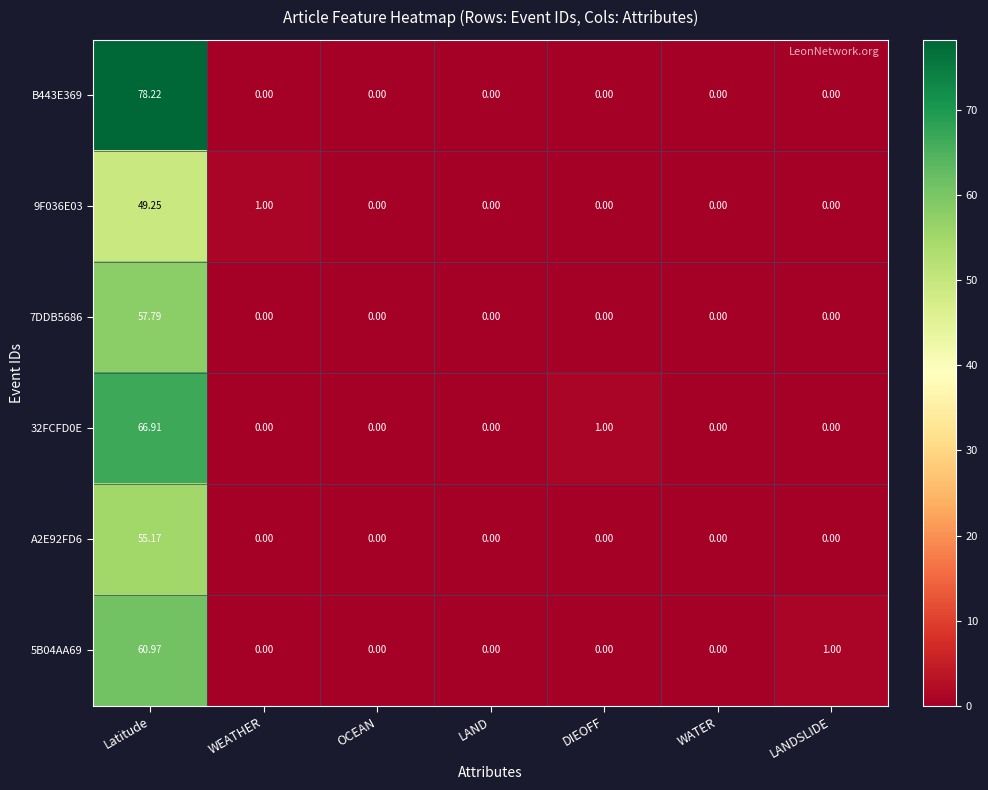

At which category is the sum across all series the highest?

Latitude